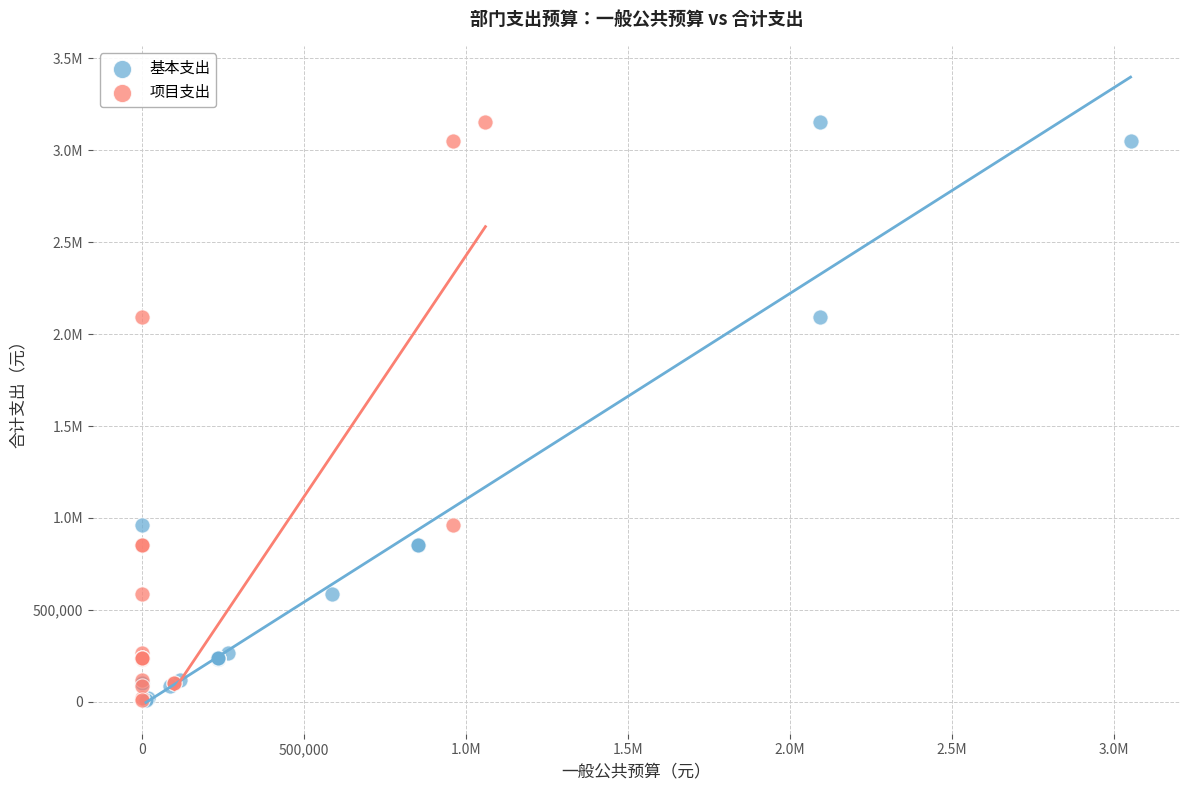

What are all the series names shown in the legend?

基本支出, 项目支出